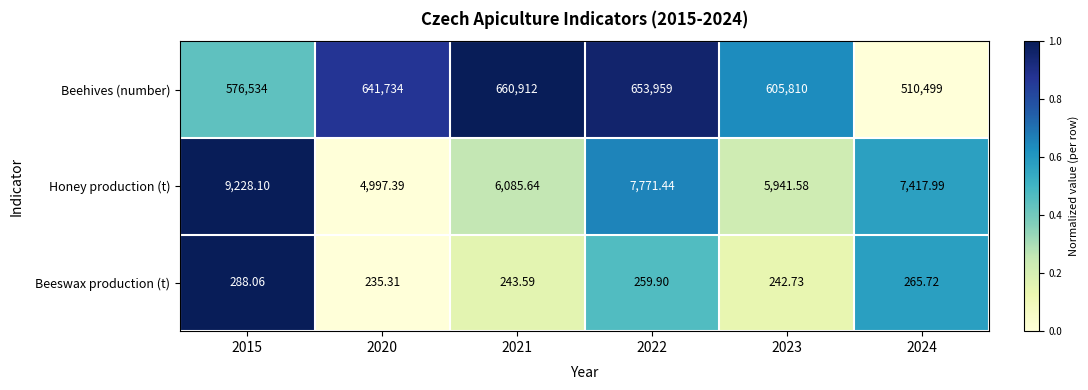

Rank the series by their maximum value, from lowest to highest.

Beeswax production (t), Honey production (t), Beehives (number)